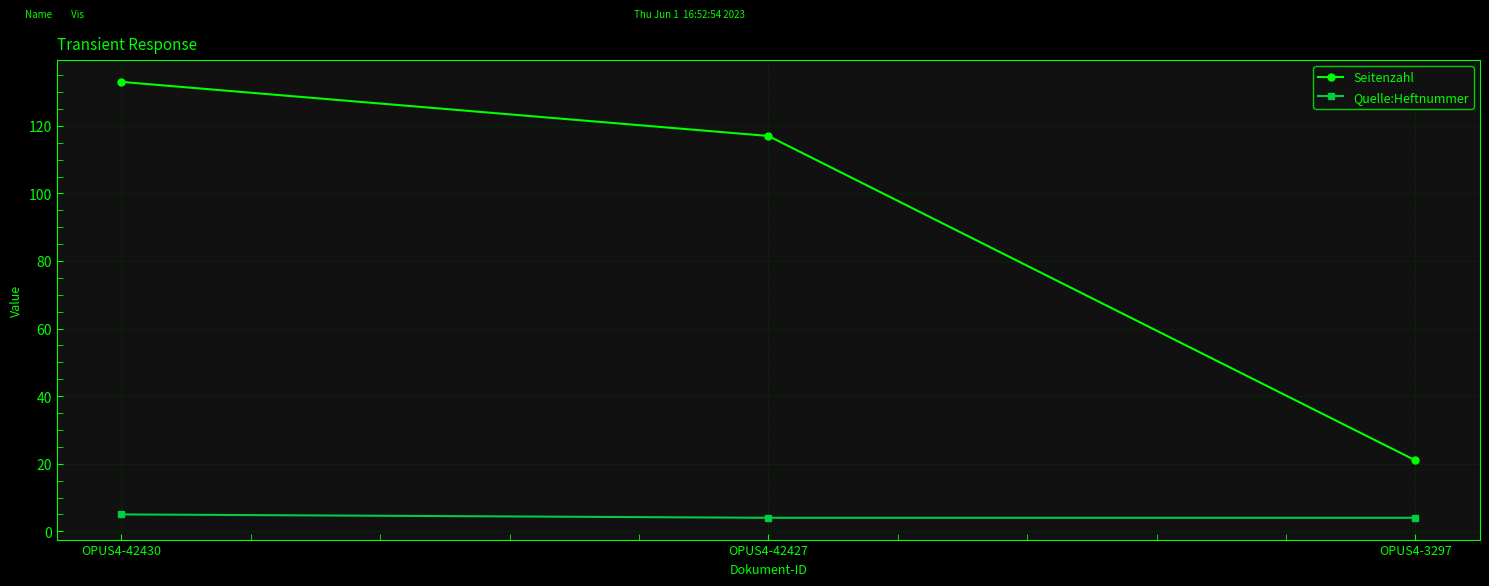

Read the Quelle:Heftnummer value at OPUS4-42430.

5